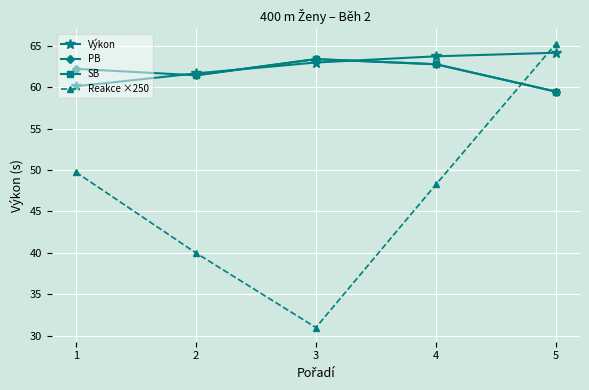

How many data points in Reakce are above 48?

3